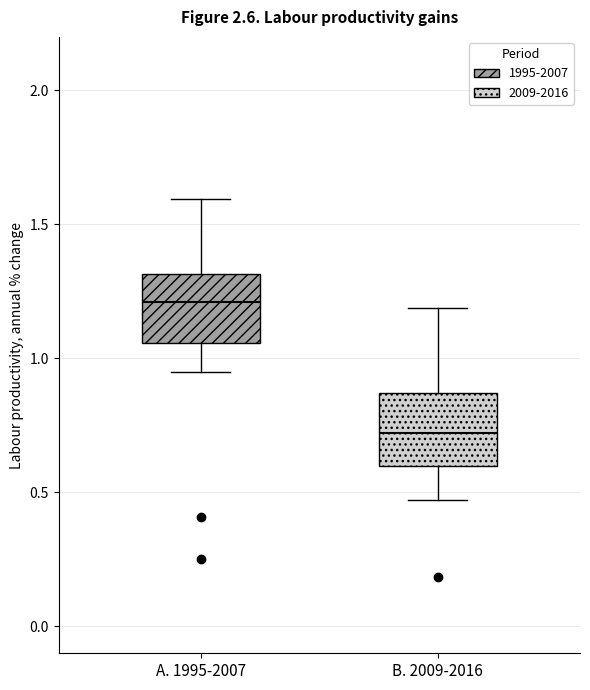

Where does the median line of the box for B. 2009-2016 sit on the y-axis? The values are not printed on the chart, so give them approximately, as read against the axis.

0.70